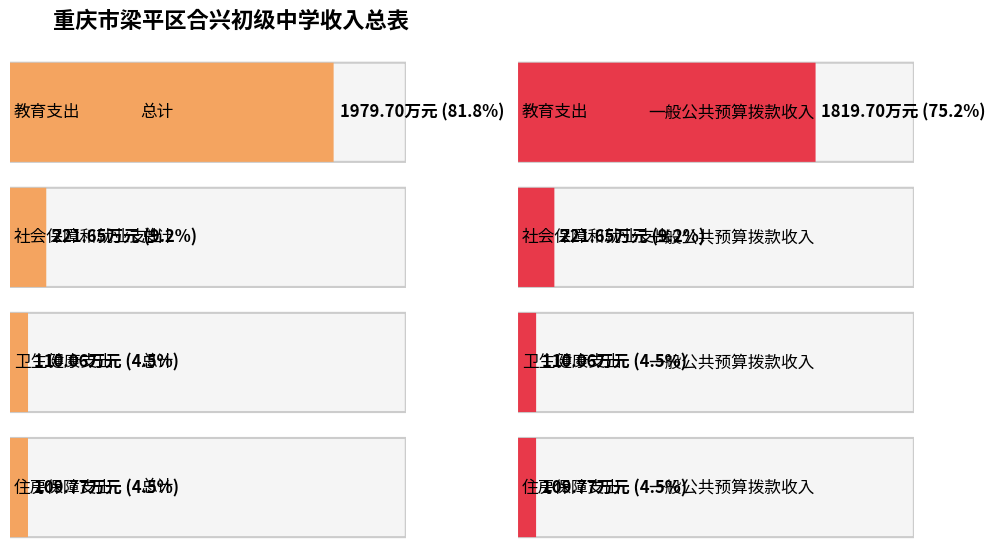

Rank the series by their maximum value, from lowest to highest.

一般公共预算拨款收入, 总计